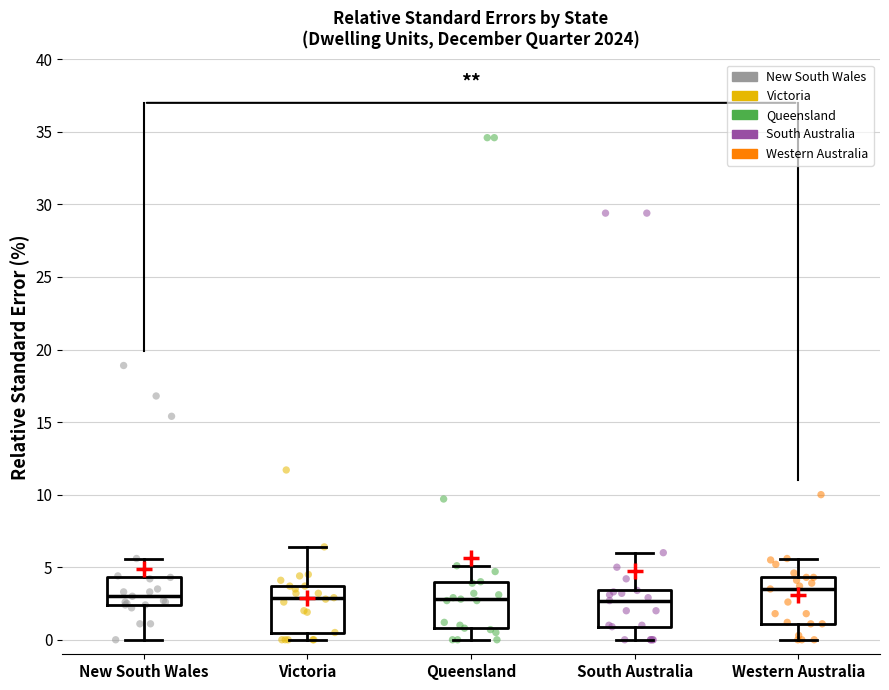

Reading left to right, read every box against the y-axis: the position of its median line, the range the box covers, and the ends of its whiskers. The values are not printed on the chart, so give them approximately, as read against the axis.

New South Wales: median 3.0, box 2.5 to 4.5, whiskers 0.0 to 5.5
Victoria: median 3.0, box 0.5 to 3.5, whiskers 0.0 to 6.5
Queensland: median 3.0, box 1.0 to 4.0, whiskers 0.0 to 5.0
South Australia: median 2.5, box 1.0 to 3.5, whiskers 0.0 to 6.0
Western Australia: median 3.5, box 1.0 to 4.5, whiskers 0.0 to 5.5